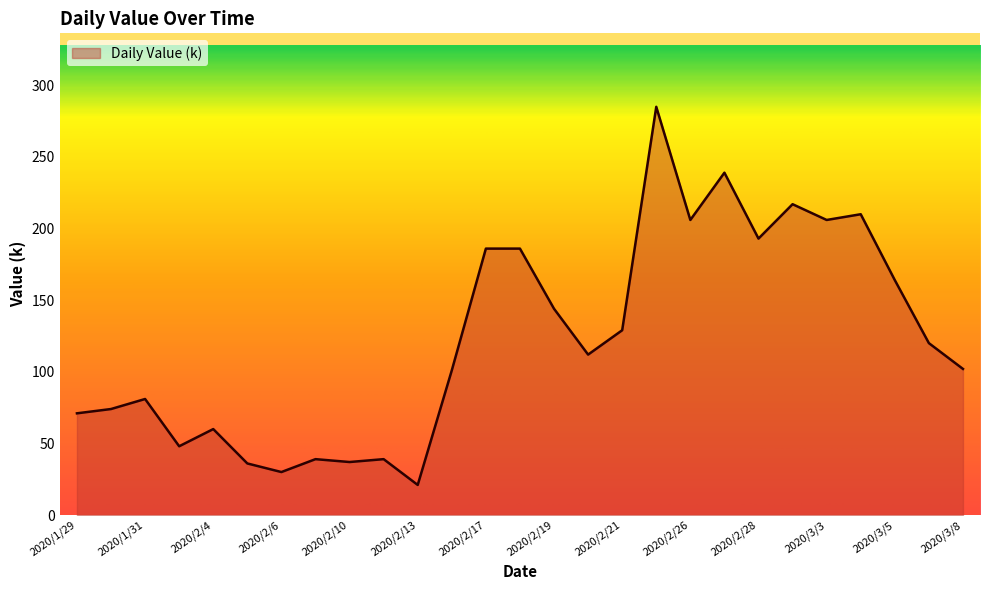

What is the minimum value shown in the chart?

21